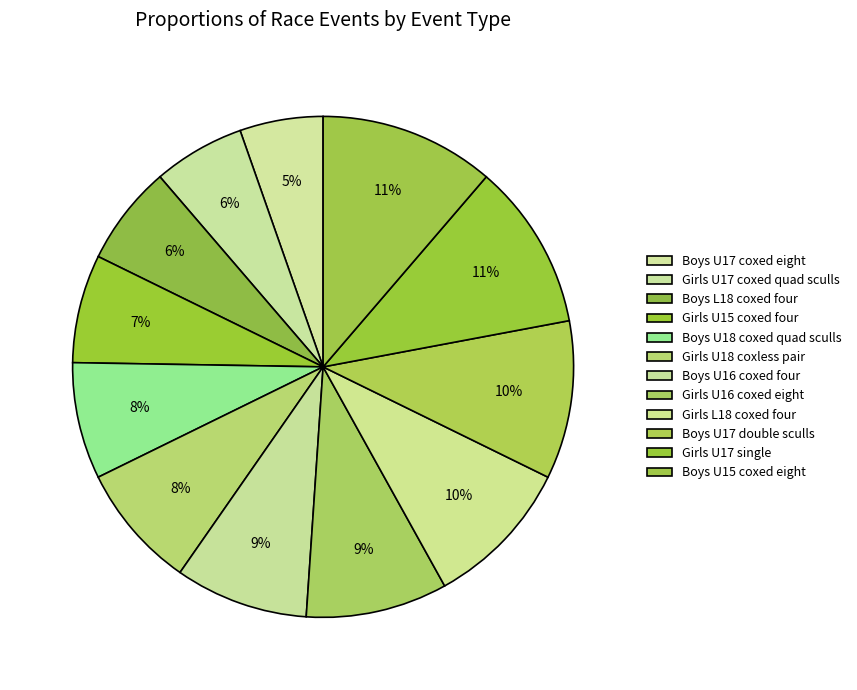

Which category has the smallest portion of the pie?

Boys U17 coxed eight